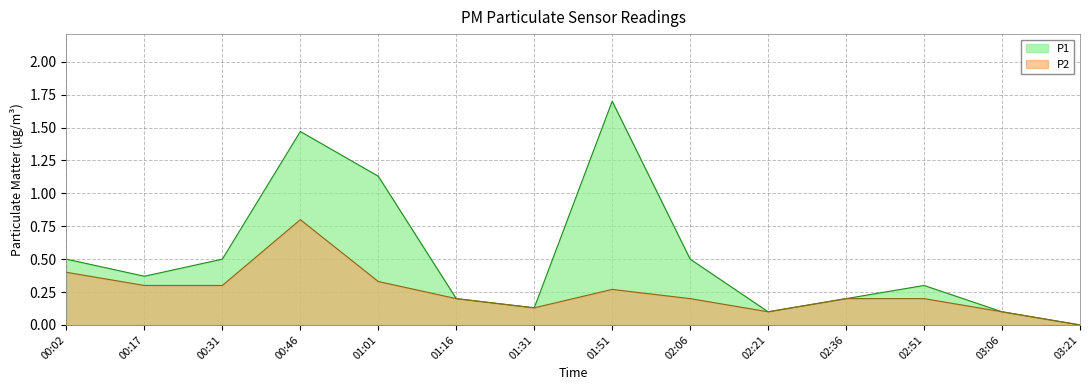

How many data points in P2 are above 0?

13